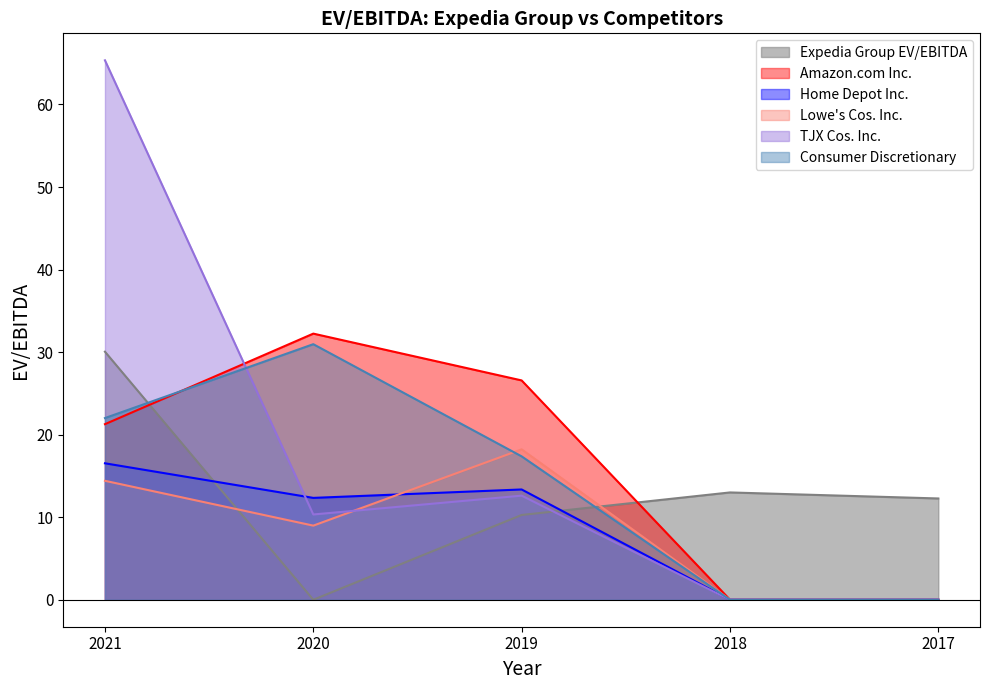

Which series has the widest spread of values?

TJX Cos. Inc.